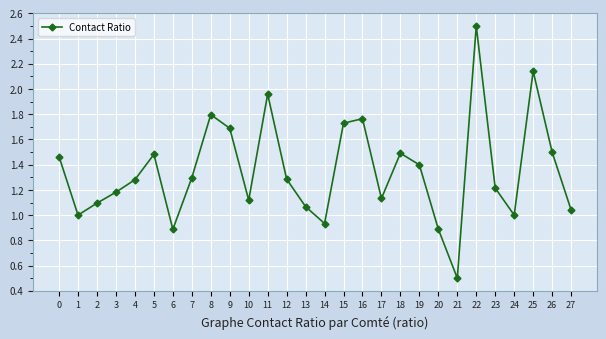

How many distinct data groups are displayed?

1